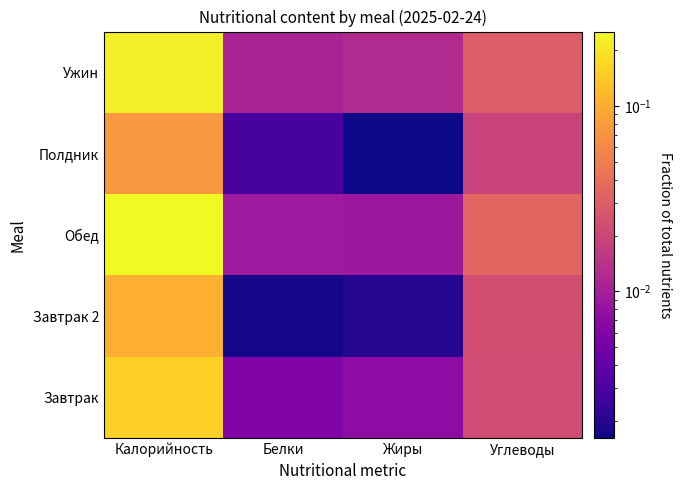

Reading right to left, what are all the values shown in this chart?

Завтрак: Углеводы=0.0	Жиры=0.0	Белки=0.0	Калорийность=0.2
Завтрак 2: Углеводы=0.0	Жиры=0.0	Белки=0.0	Калорийность=0.1
Обед: Углеводы=0.0	Жиры=0.0	Белки=0.0	Калорийность=0.3
Полдник: Углеводы=0.0	Жиры=0.0	Белки=0.0	Калорийность=0.1
Ужин: Углеводы=0.0	Жиры=0.0	Белки=0.0	Калорийность=0.2